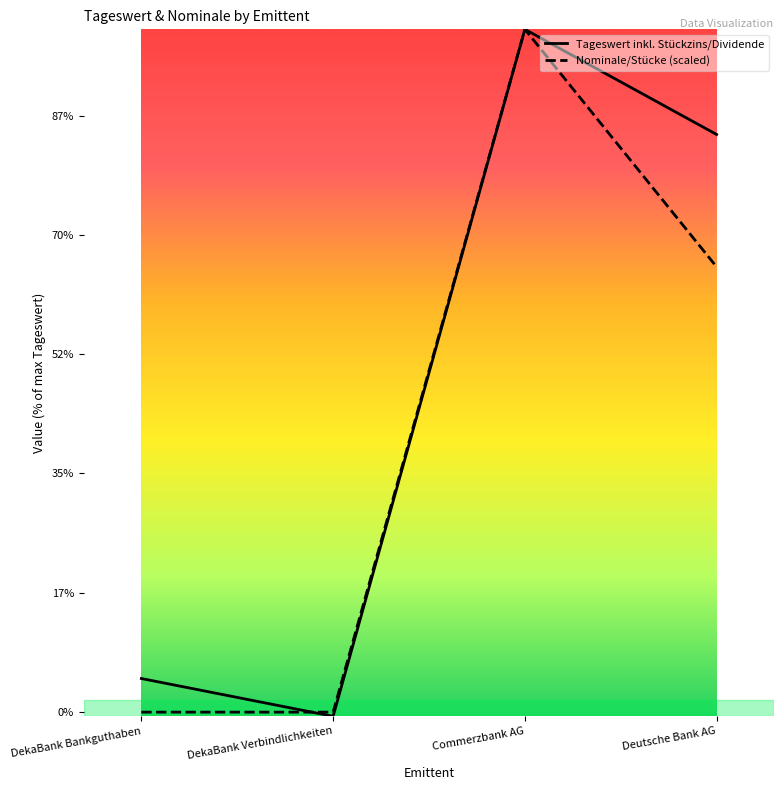

What is the difference between the maximum and minimum values in the Tageswert inkl. Stückzins/Dividende series?

11515238.9